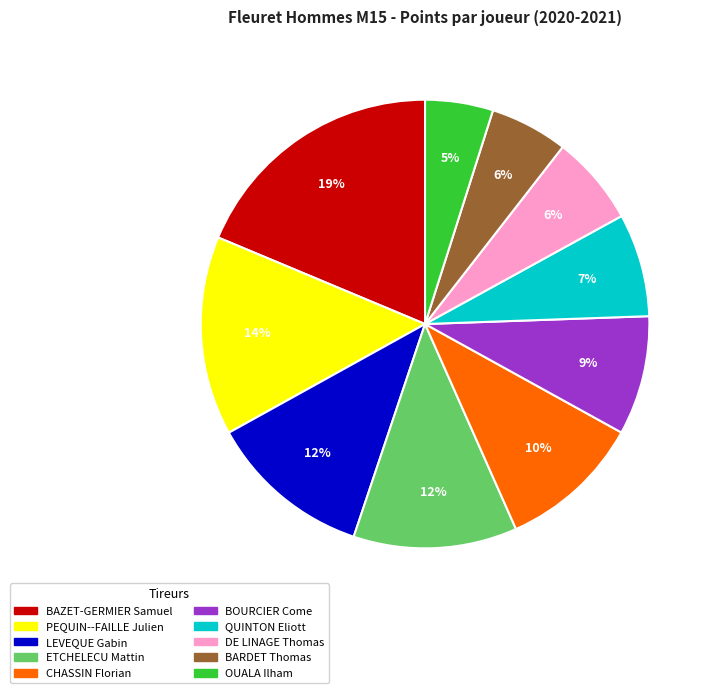

To the nearest percent, what percentage of the pie is BARDET Thomas?

6%